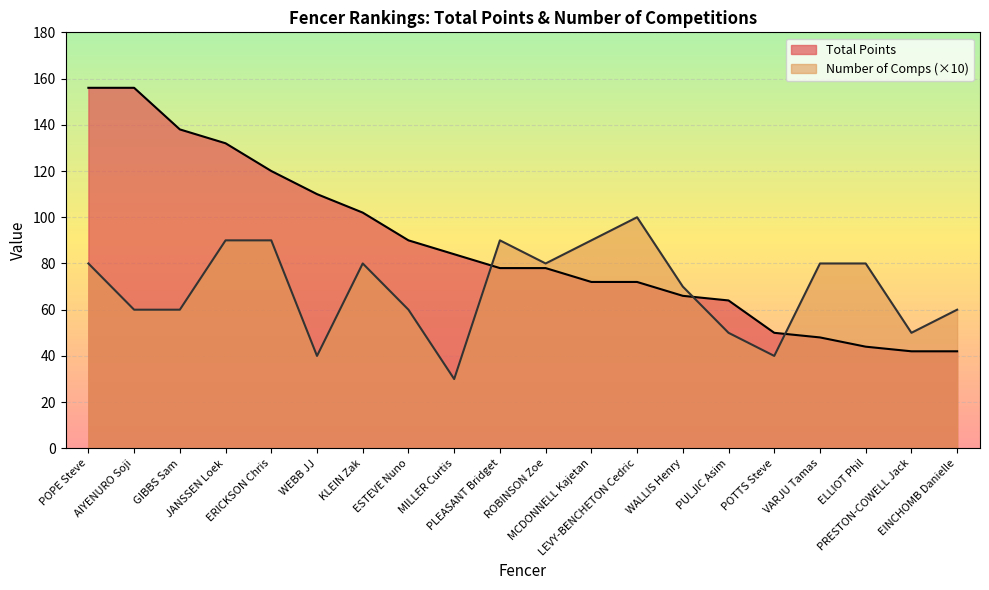

At which label is Number of Comps closest to 65?

AIYENURO Soji